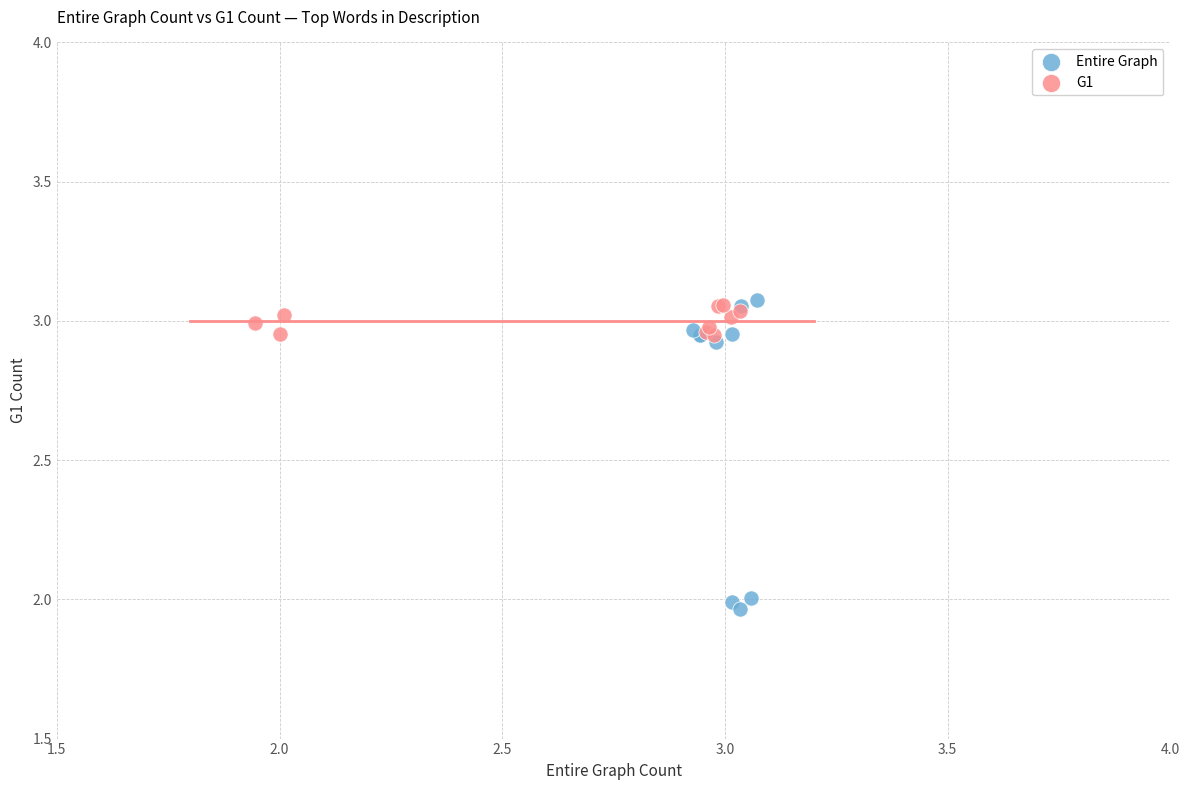

Which series has the widest spread of Y values?

Entire Graph